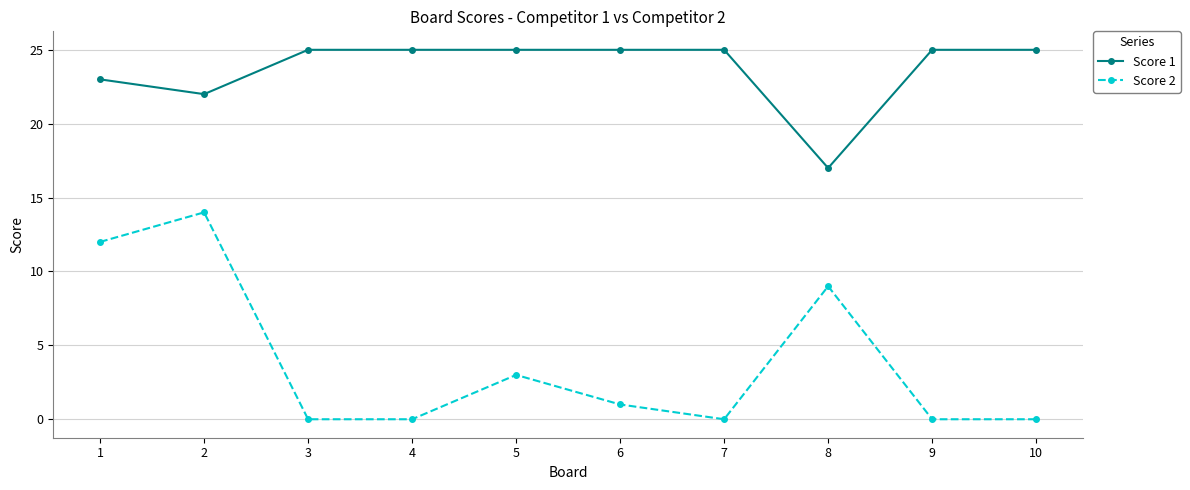

Which series has the largest range (max minus min)?

Score 2